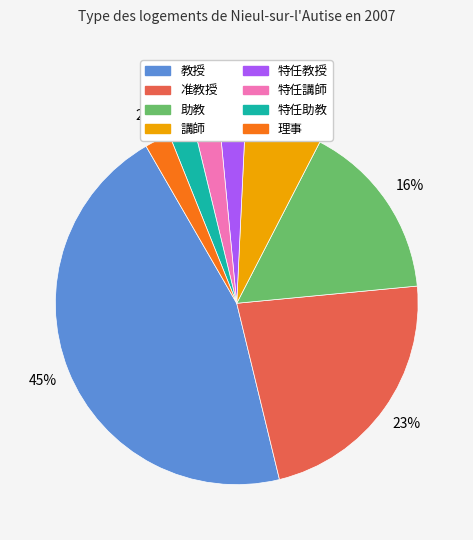

How many slices are in this pie chart?

8